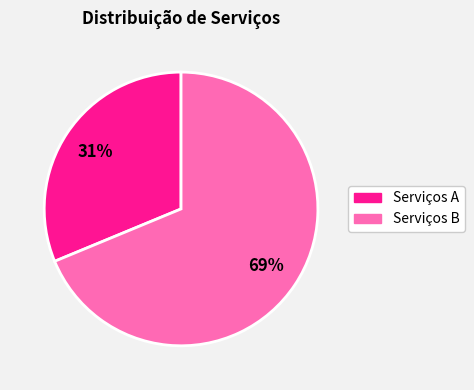

To the nearest percent, what is the average slice percentage?

50%